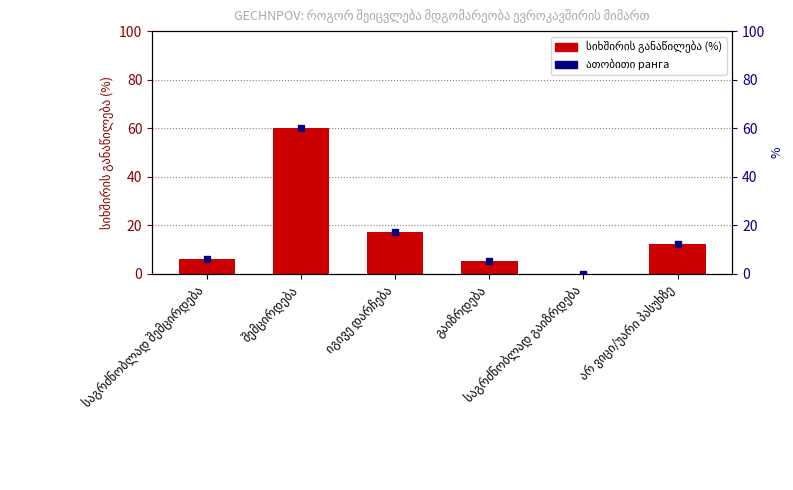

Which category has the highest value across all series?

შემცირდება